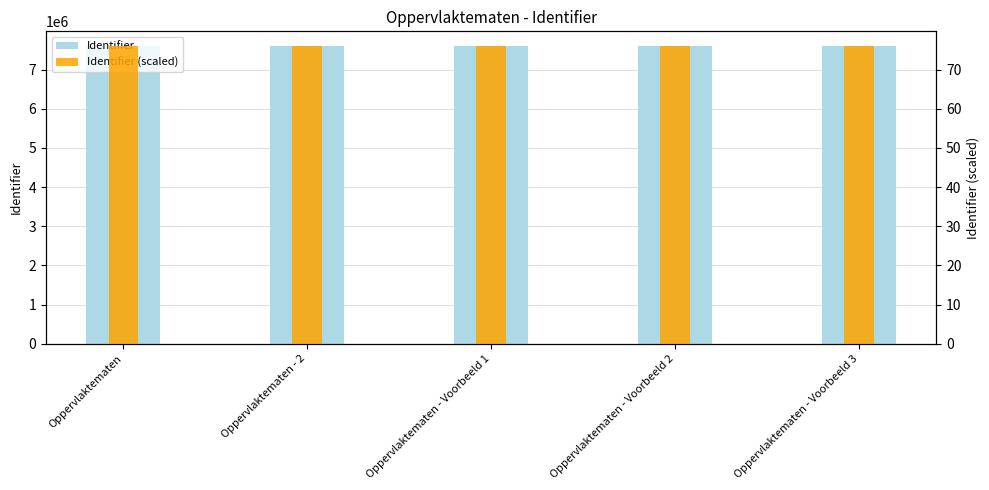

Rank the series by their maximum value, from highest to lowest.

Identifier, Identifier (scaled)